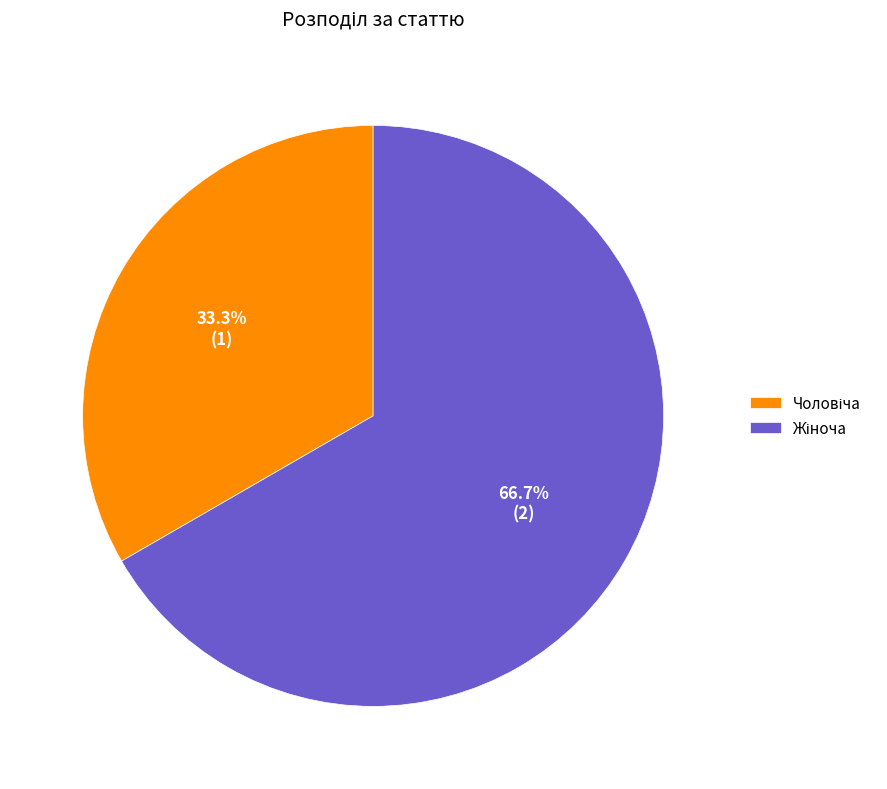

Is there a majority slice in this chart?

Yes